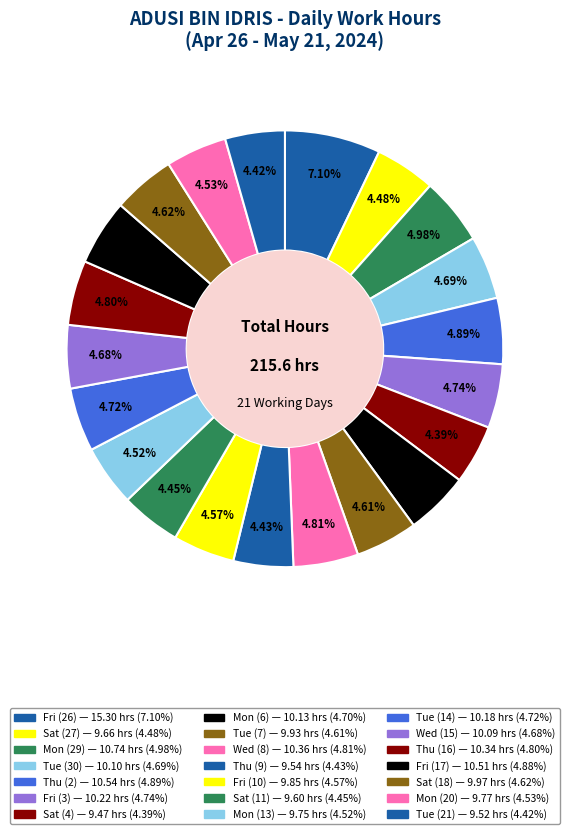

Count the number of slices in the pie.

21